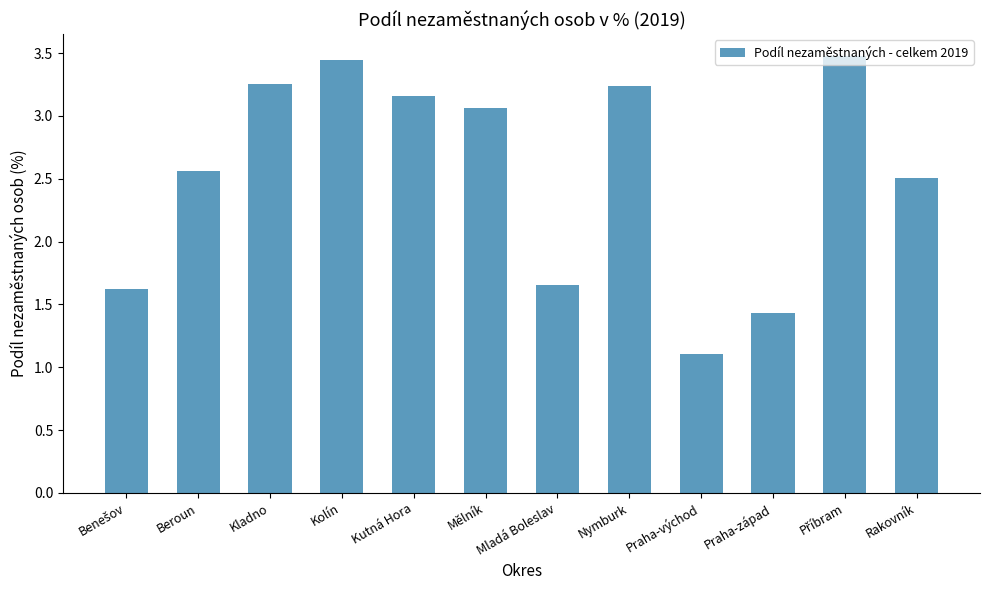

Where does the data first go above 3?

Kladno